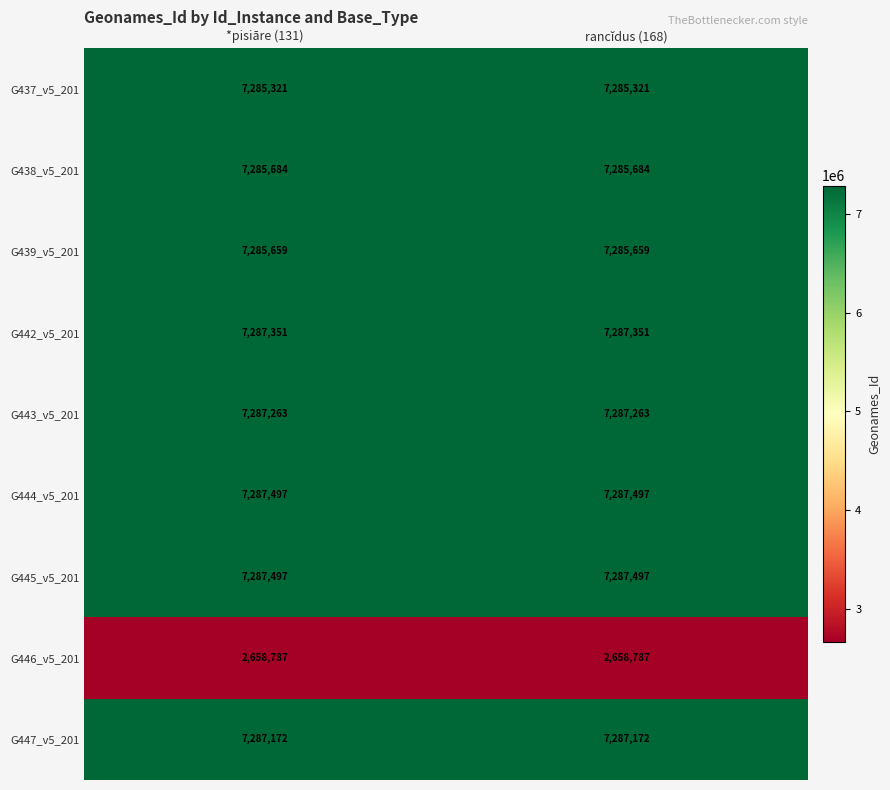

What is the smallest value displayed?

2658787